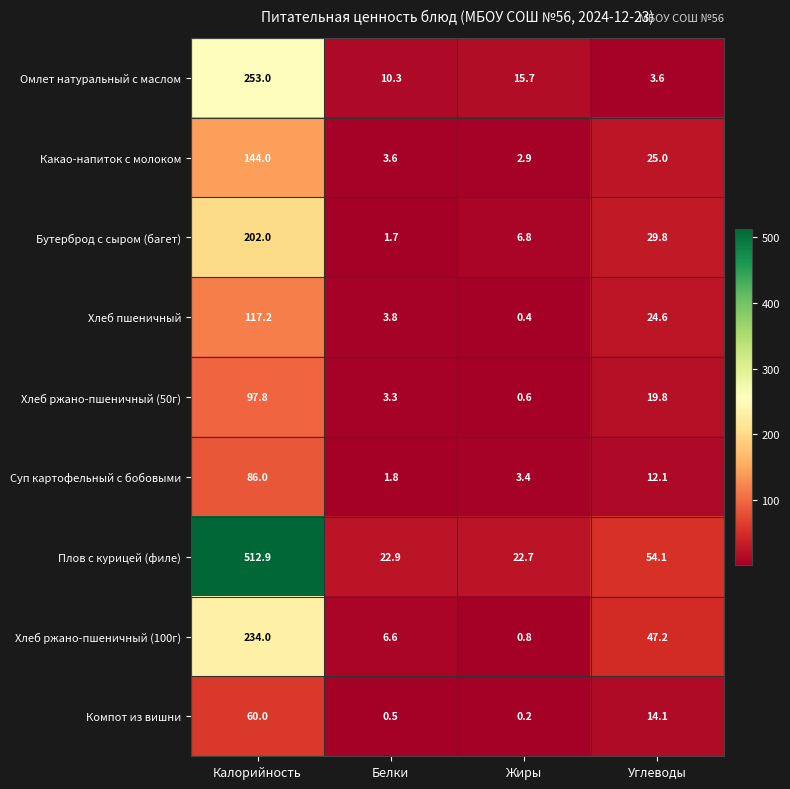

Count the number of data series in this chart.

9